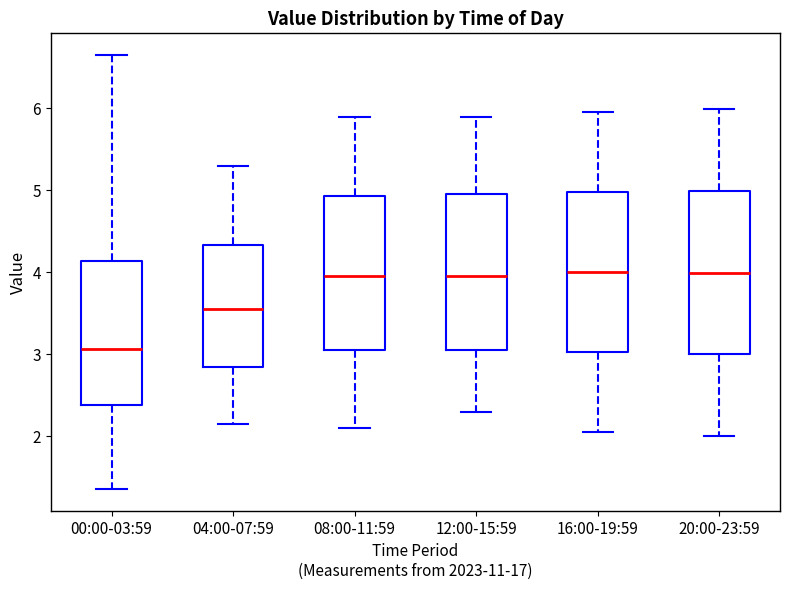

Where does the median line of the box for 04:00-07:59 sit on the y-axis? The values are not printed on the chart, so give them approximately, as read against the axis.

3.6